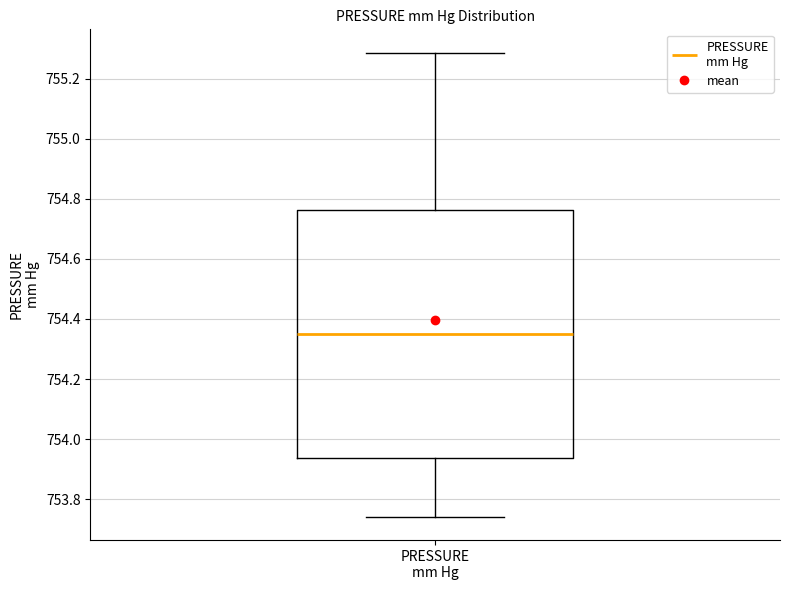

Read this box plot against the y-axis: the position of the median line, the range covered by the box, and the ends of both whiskers. The values are not printed on the chart, so give them approximately, as read against the axis.

median 754.36, box 753.94 to 754.76, whiskers 753.74 to 755.28